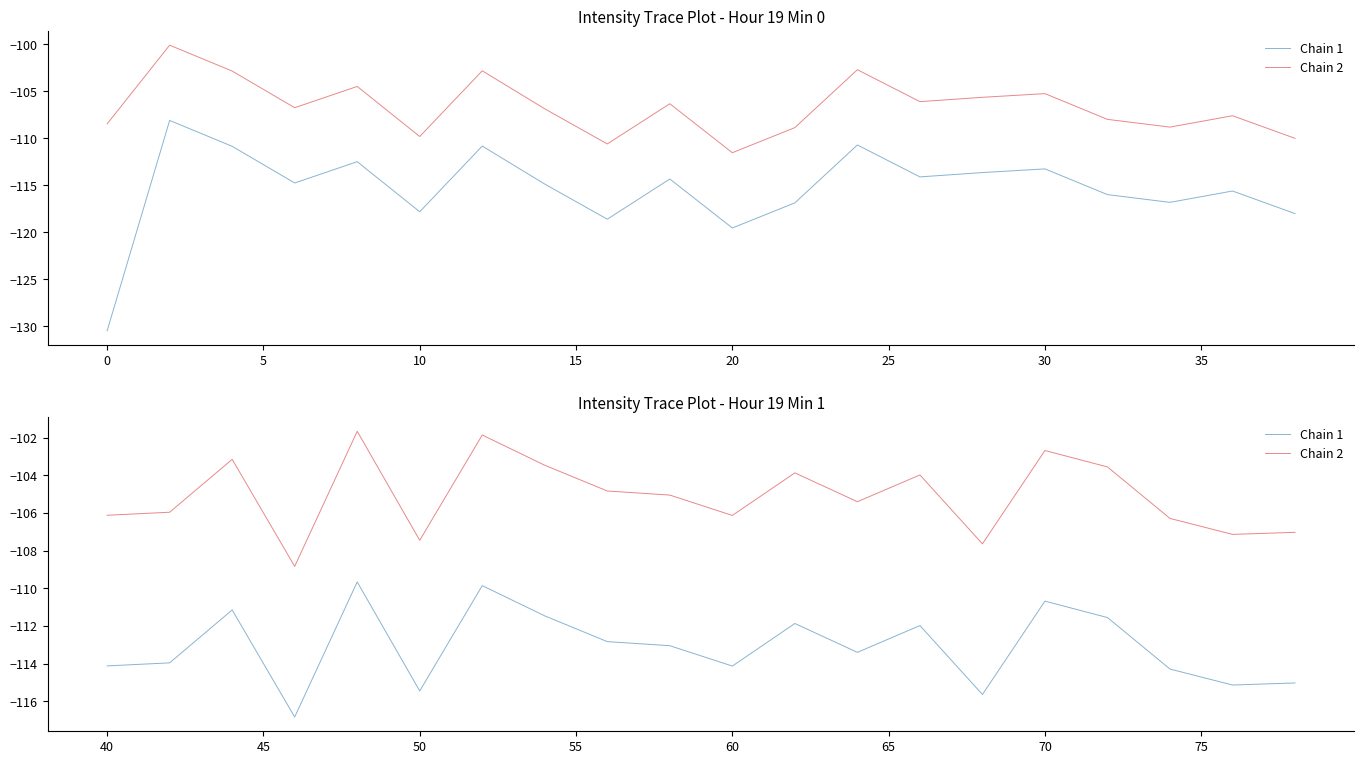

True or false: Chain 2 and Chain 1 cross at least once.

False